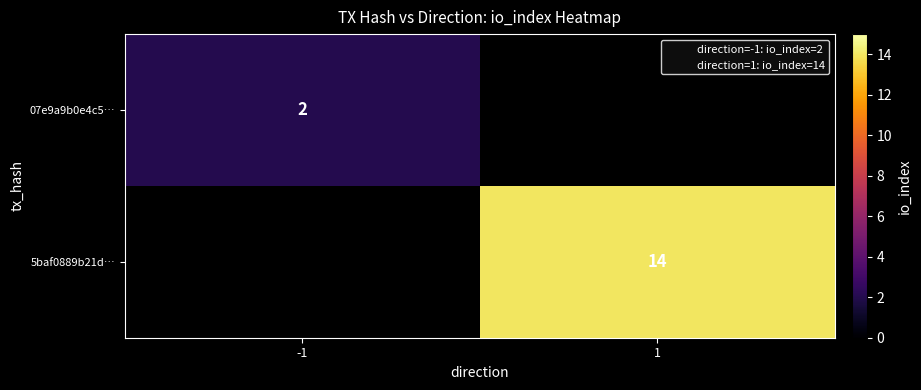

How many values in 5baf0889b21d… are above zero?

1